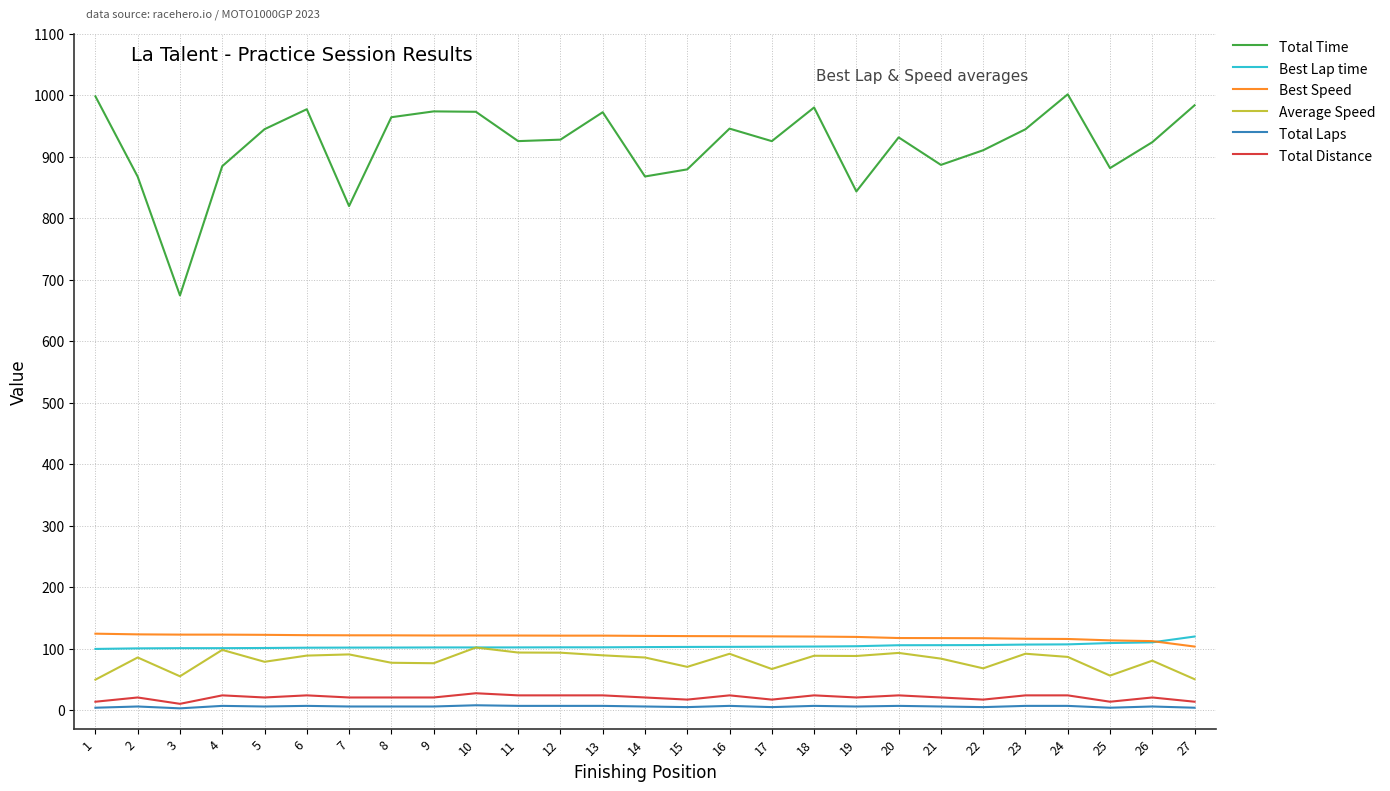

What is the smallest value displayed?

3.0